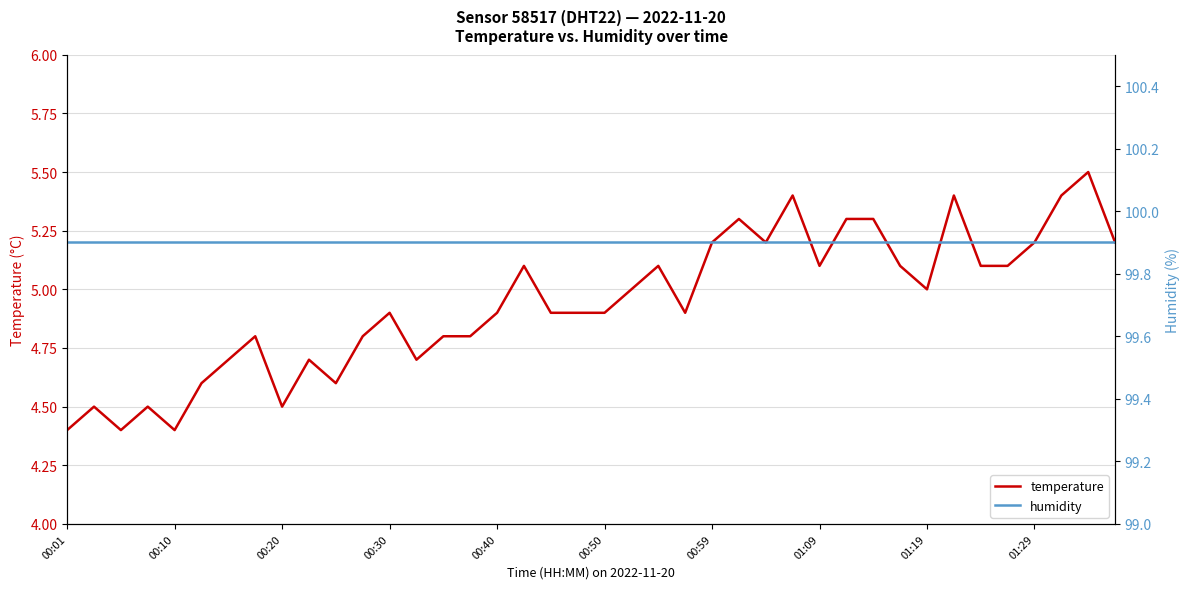

What is the total value across all series at 31?

105.0